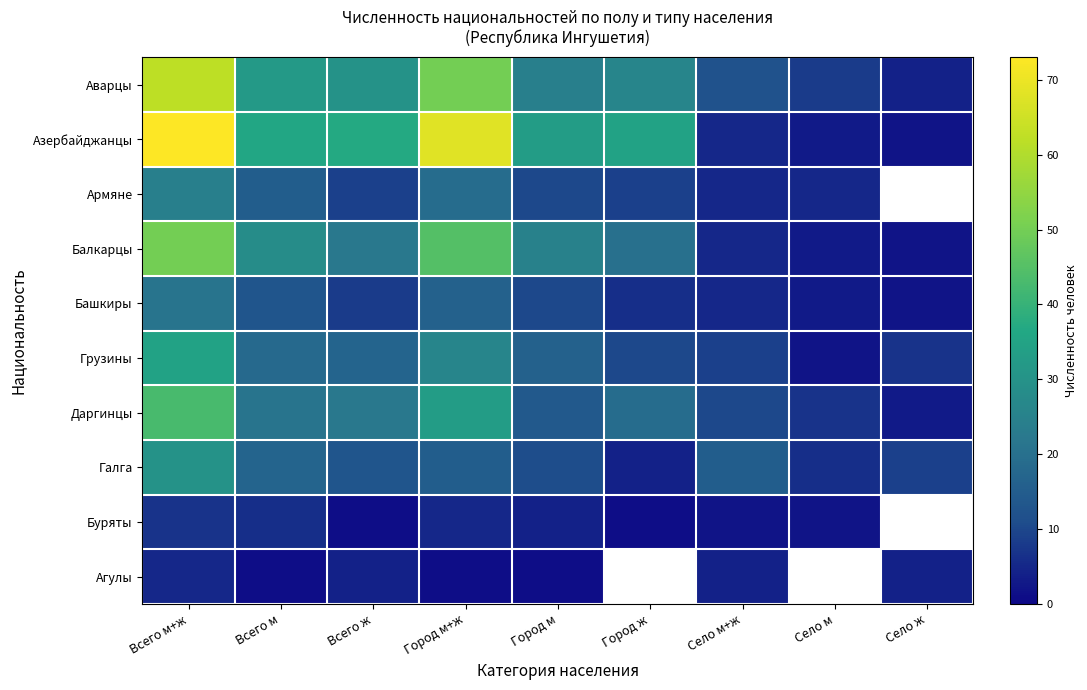

What is the sum of the Азербайджанцы values at Город ж and Село ж?

37.0